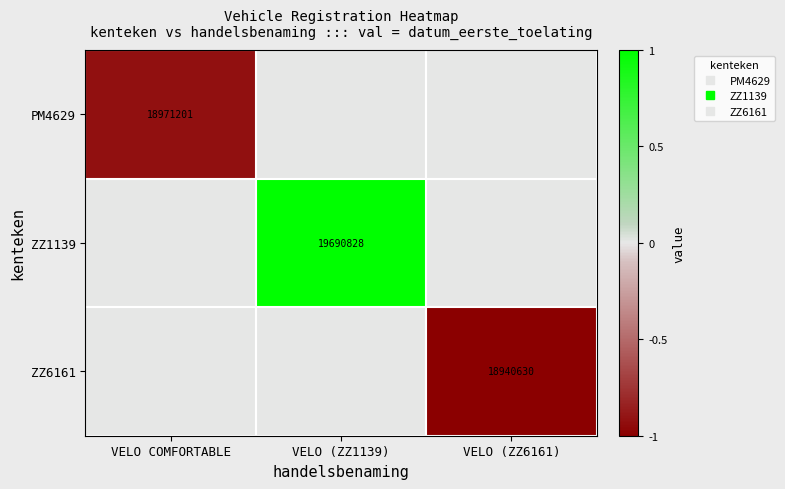

How many negative values does the ZZ6161 series have?

1